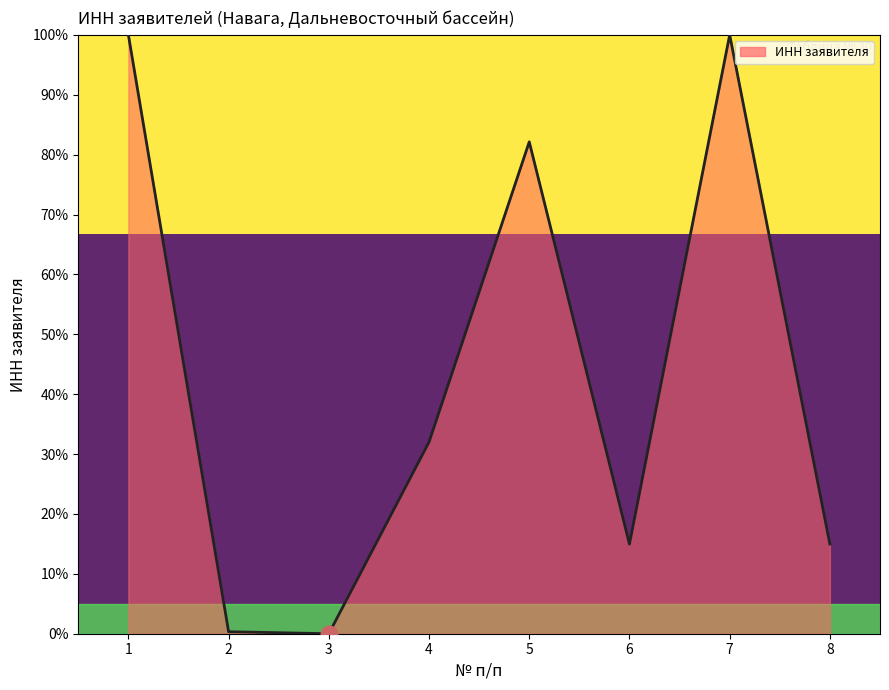

What is the difference between the second highest and second lowest values?

99.7